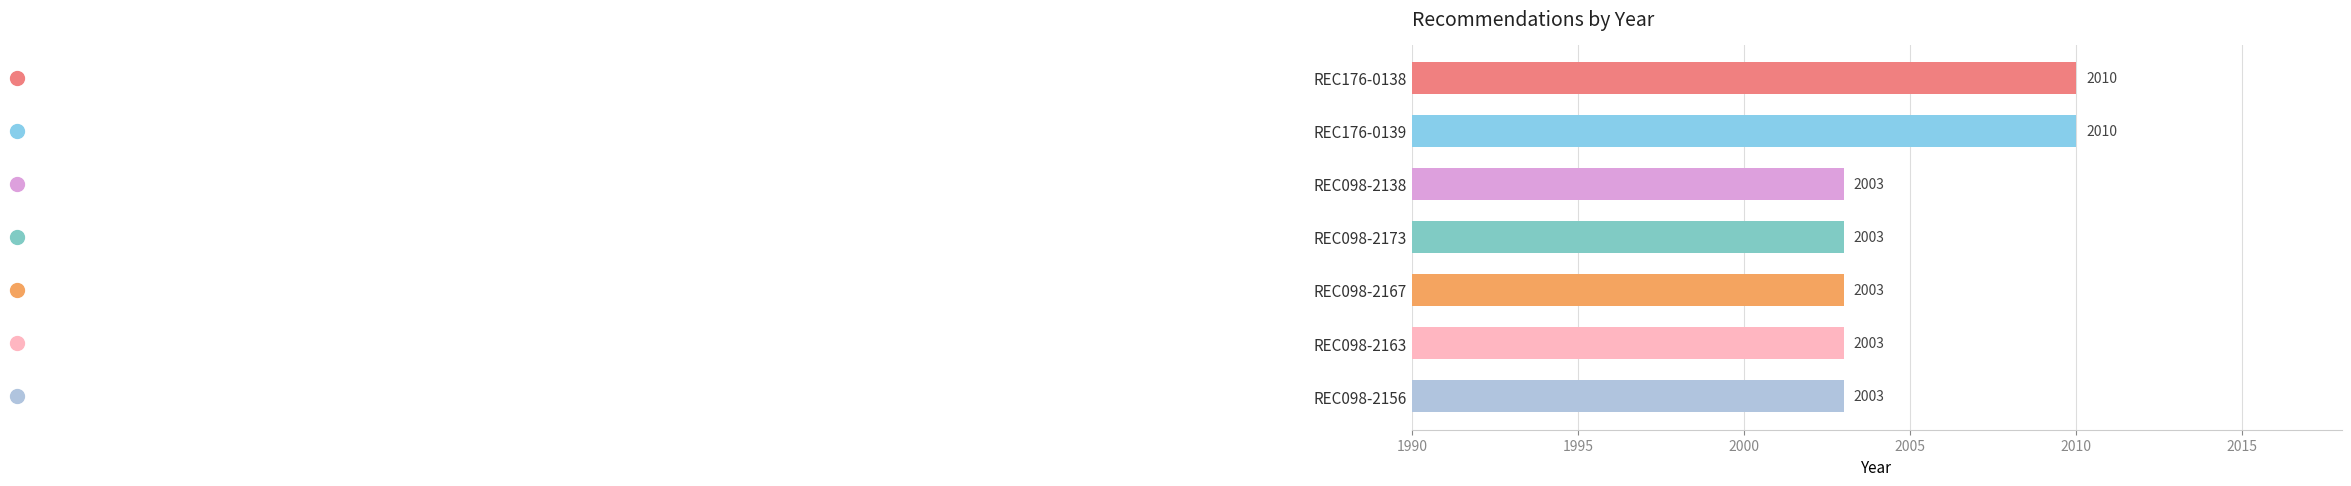

The chart shows a value of 2003 at REC098-2138. True or false?

True